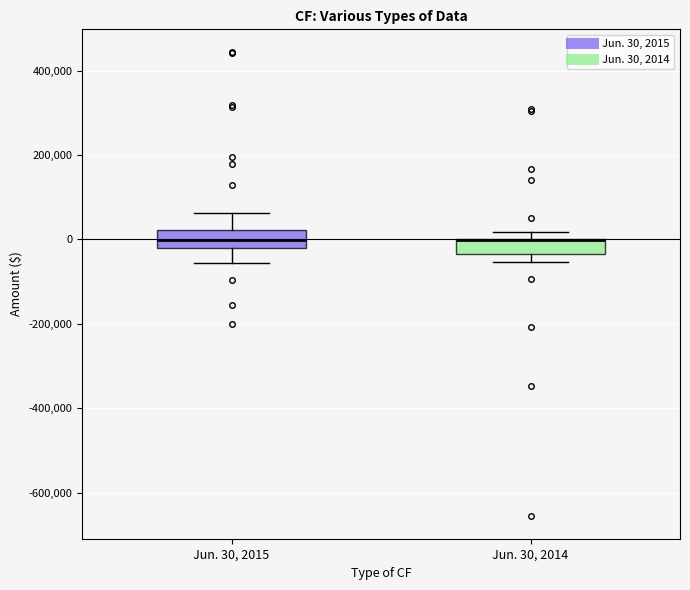

Reading left to right, transcribe this box plot: for each box, give where its median line is, the range the box spans, and where its two whiskers end, as read against the y-axis. The values are not printed on the chart, so give them approximately, as read against the axis.

Jun. 30, 2015: median 0, box -20000 to 20000, whiskers -60000 to 60000
Jun. 30, 2014: median 0 (drawn on the box's upper edge), box -40000 to 0, whiskers -60000 to 20000